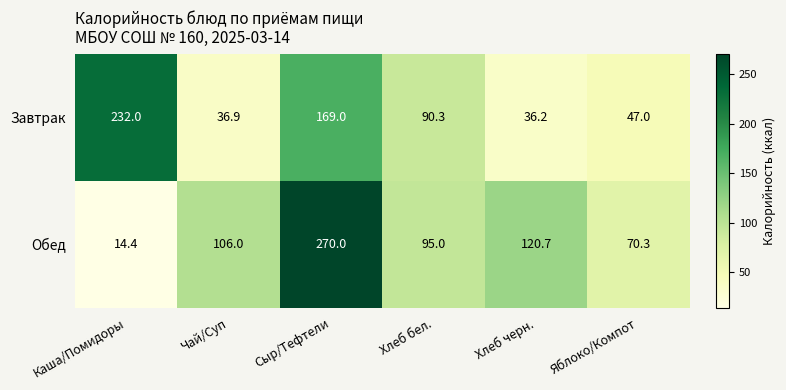

Is it true that Обед equals 70.3 at Яблоко/Компот?

True